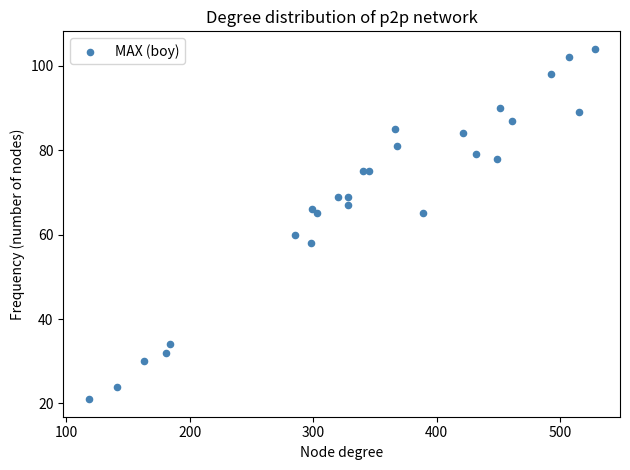

What Y value in the scatter plot is closest to 62?

60